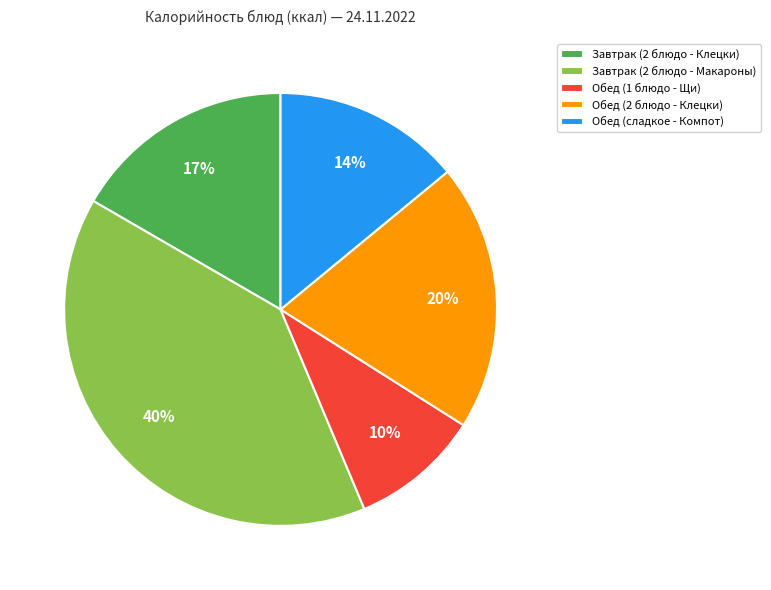

To the nearest percent, what is the difference between the largest and smallest slice percentages?

30%